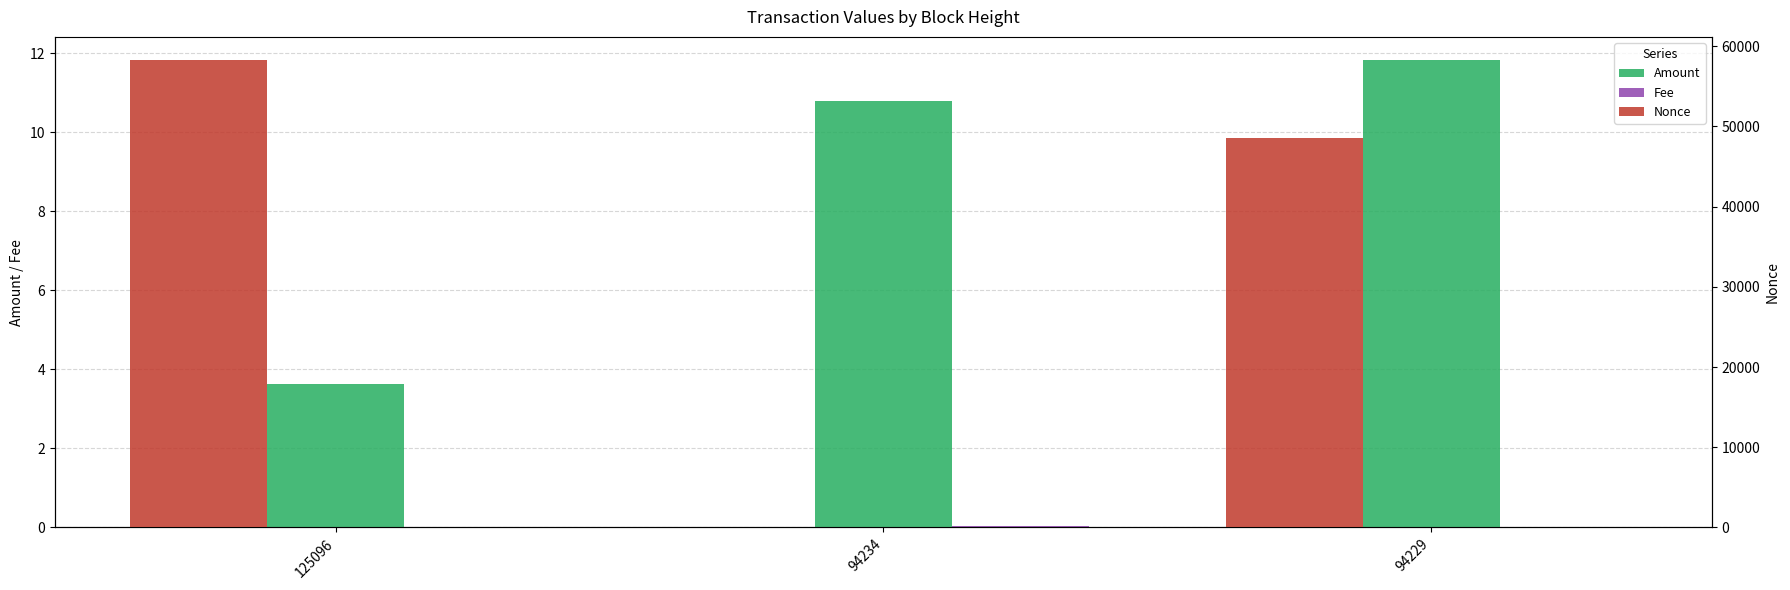

The value of Nonce at 94229 is 65506.4. True or false?

False